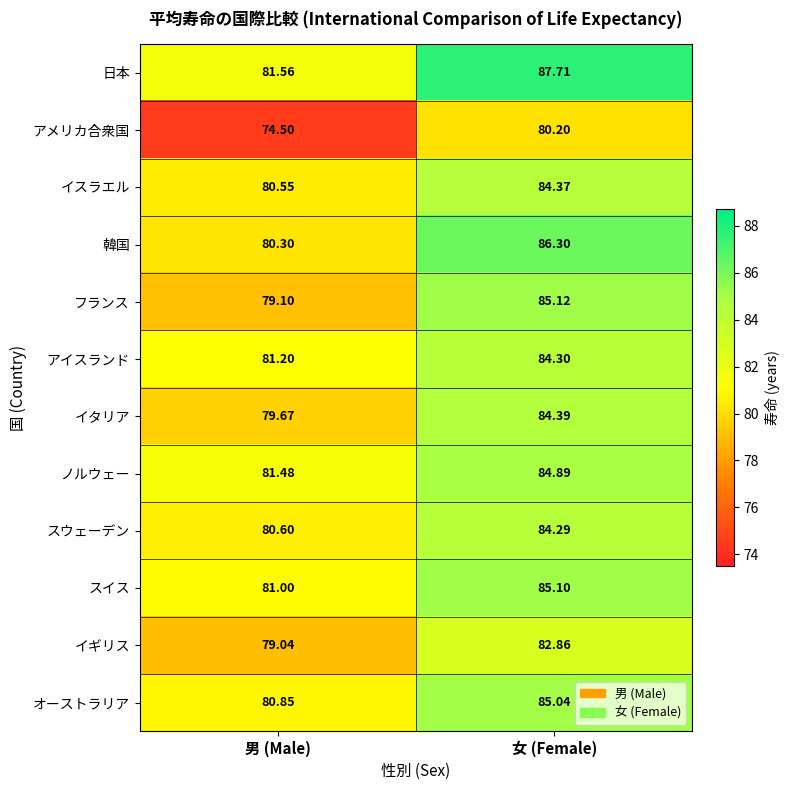

What is the greatest value displayed?

87.7